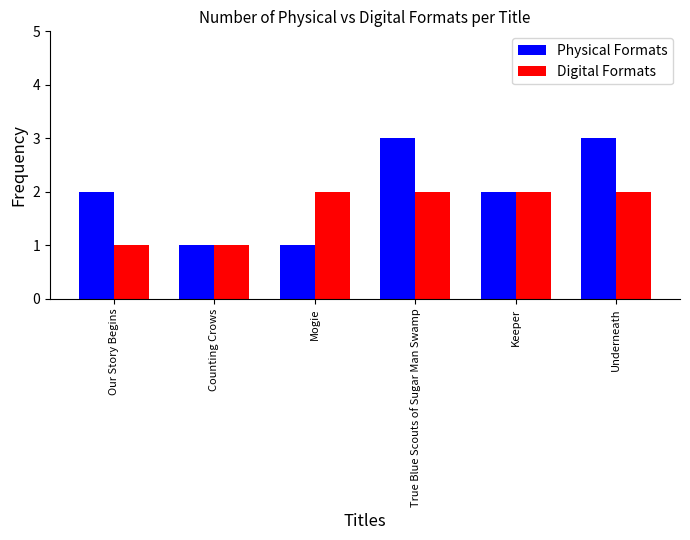

Which series changed the most between Our Story Begins and Counting Crows?

Physical Formats